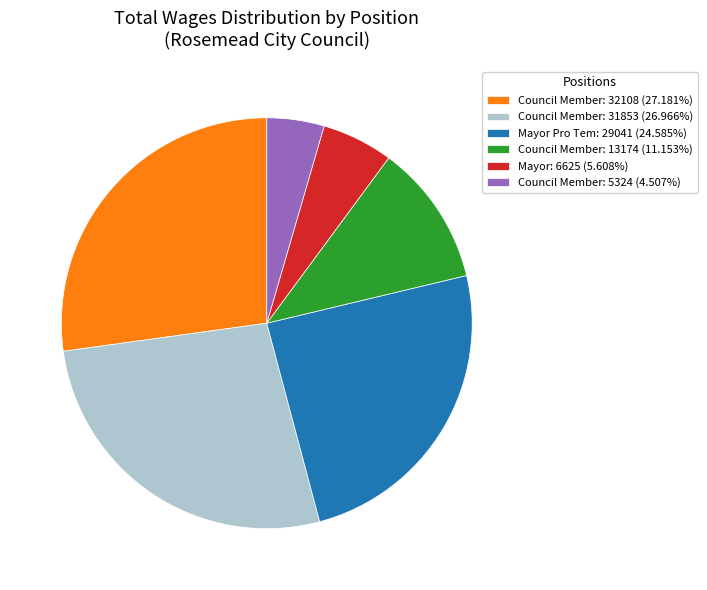

Is the sum of Council Member: 5324 (4.507%) and Council Member: 13174 (11.153%) greater than half?

No